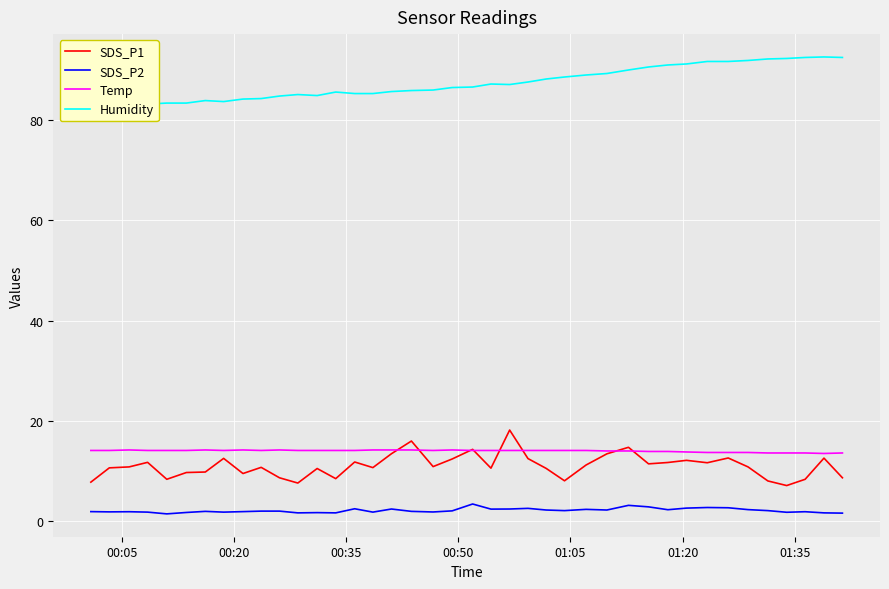

True or false: Temp and SDS_P2 cross at least once.

False